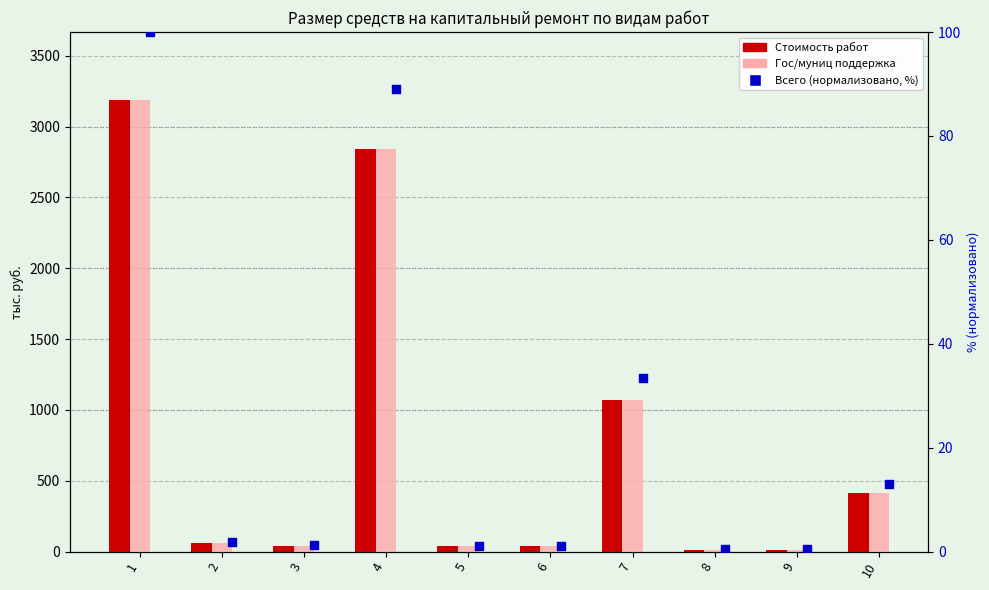

Which series has the largest Y range (max minus min)?

Стоимость работ (col_3)